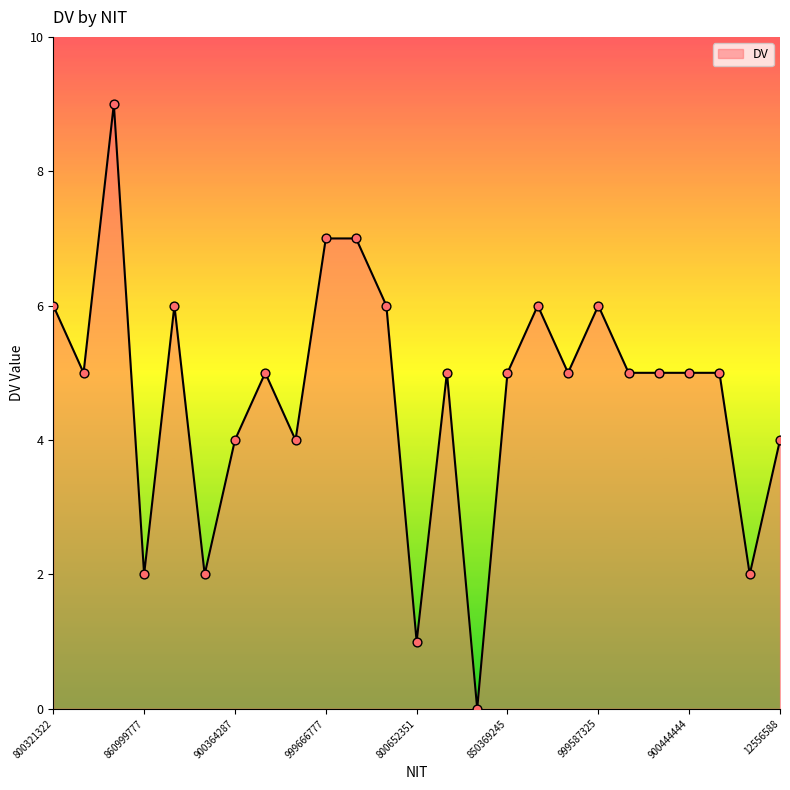

What is the difference between the maximum and minimum values?

9